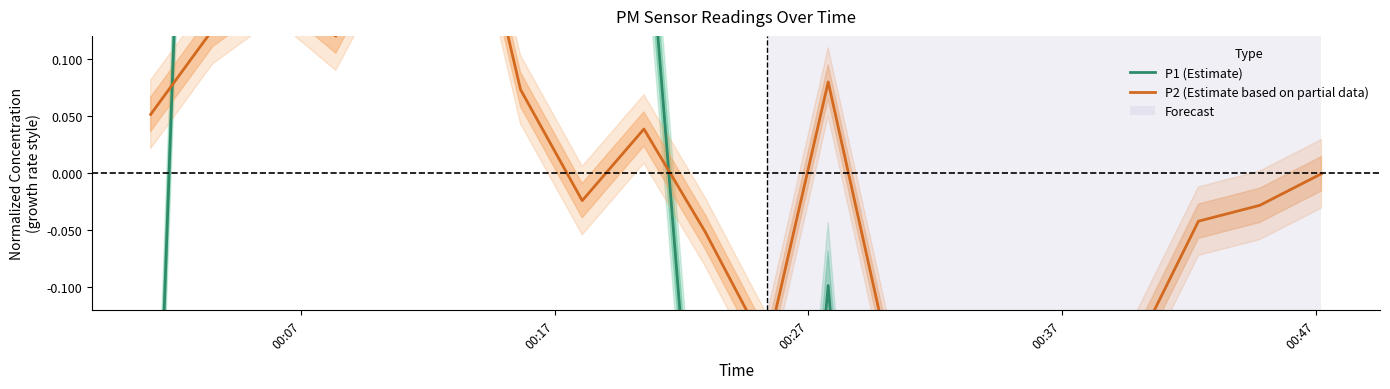

What is the difference between the maximum and second lowest values in the P1 (Estimate) series?

2.9